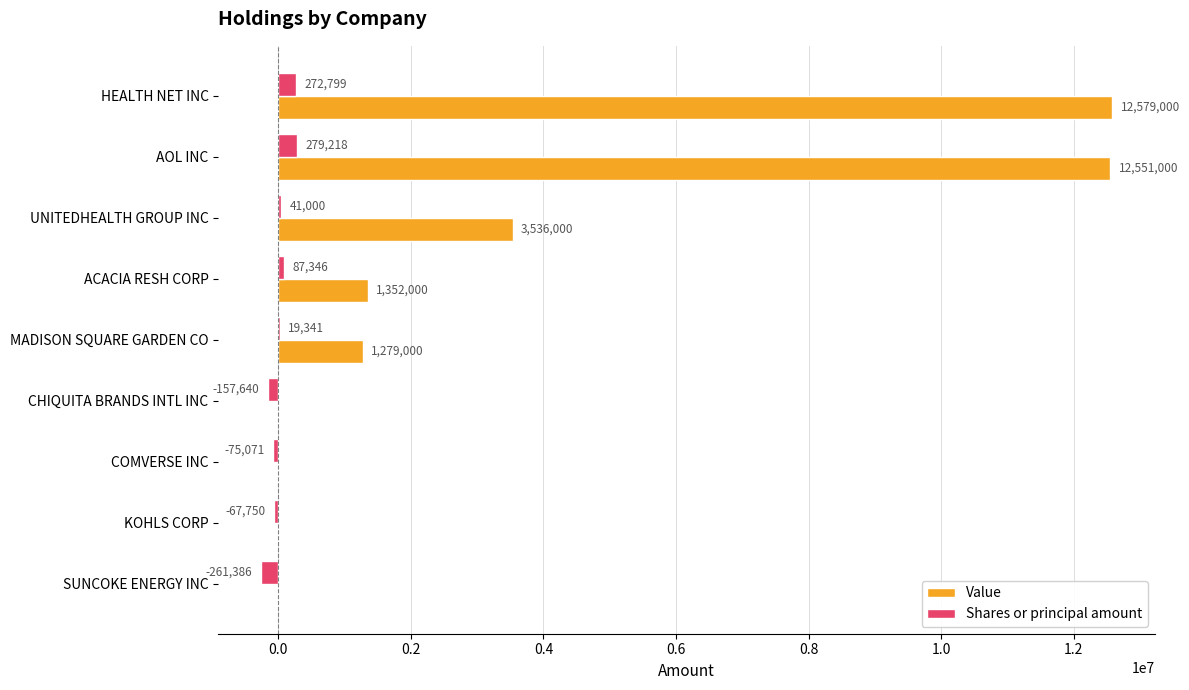

What is the sum of the Shares or principal amount values at ACACIA RESH CORP and MADISON SQUARE GARDEN CO?

106687